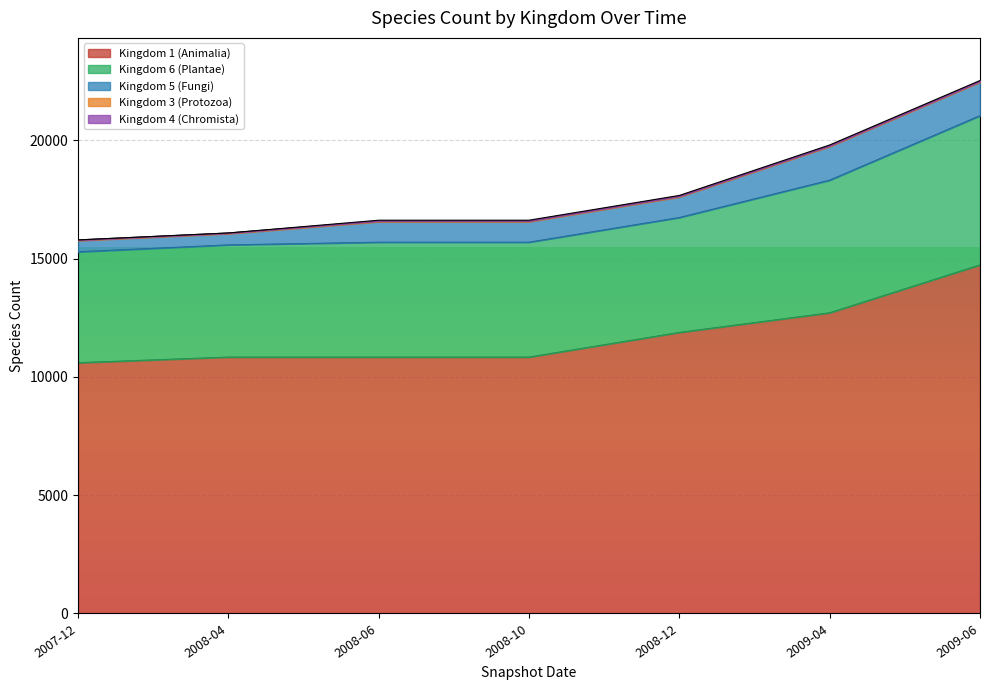

What is the minimum value for Kingdom 4 (Chromista)?

1